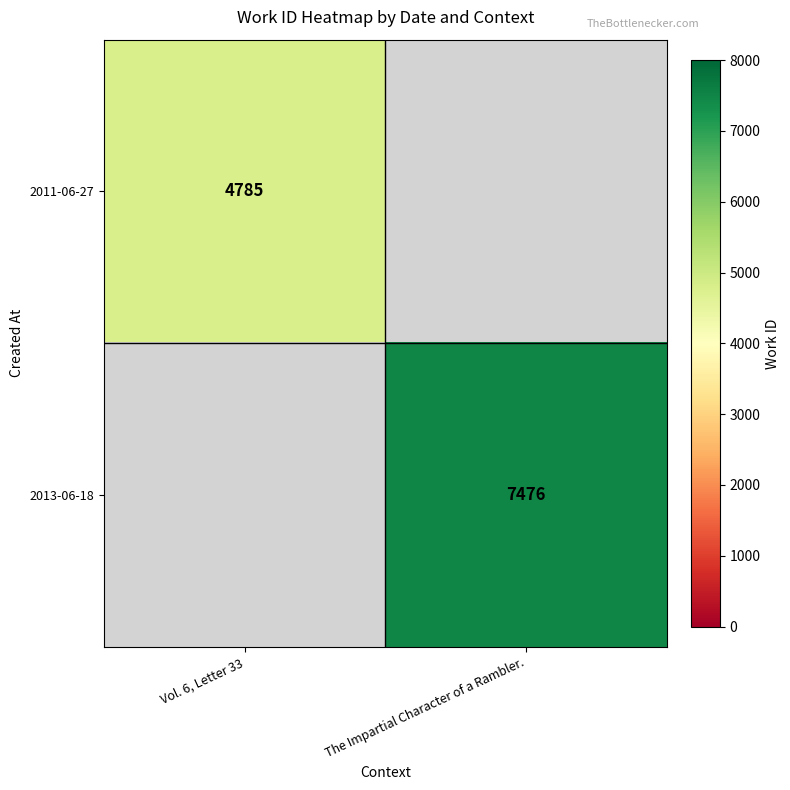

Is it true that 2011-06-27 equals 4785 at Vol. 6, Letter 33?

True